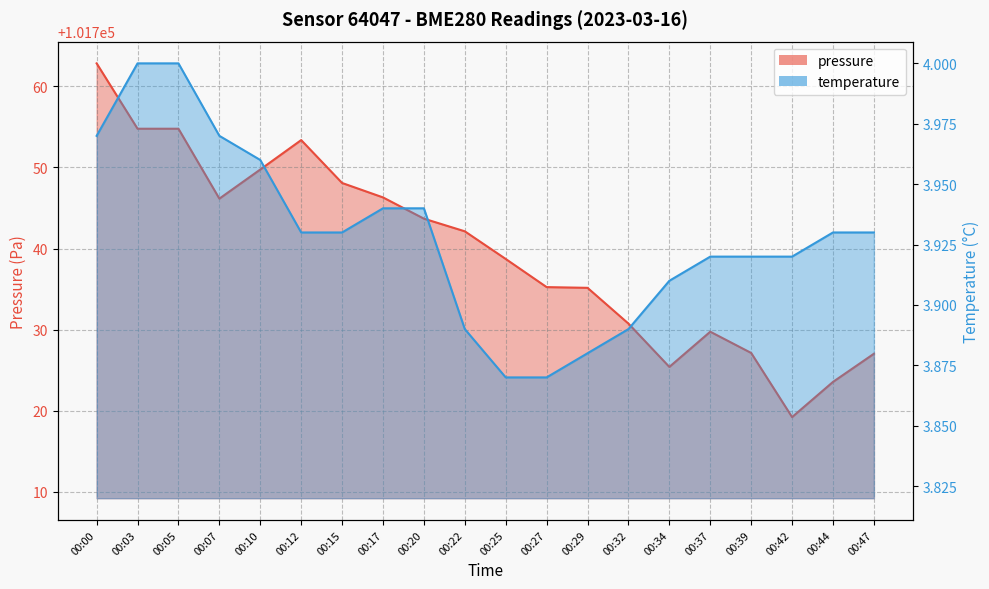

What is the difference between the temperature values at 00:05 and 00:12?

0.1